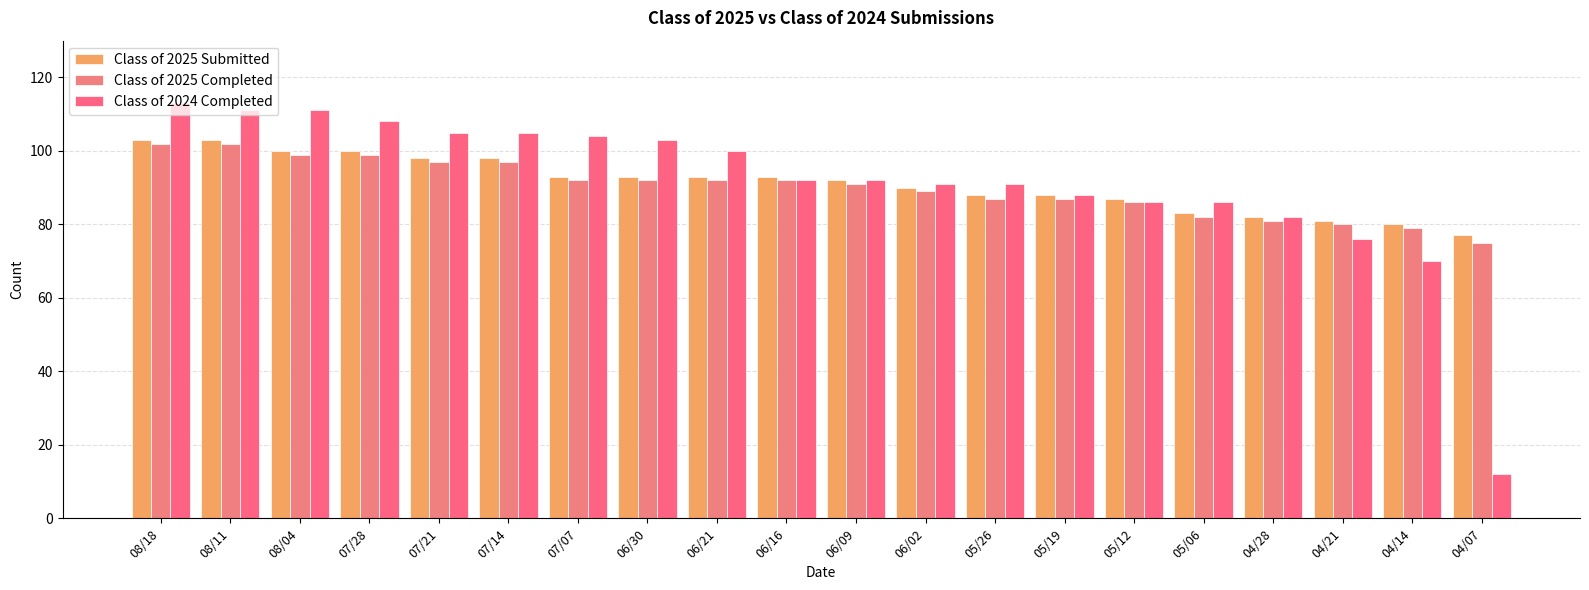

Between 07/14 and 07/07, which series saw the biggest shift?

Class of 2025 Submitted